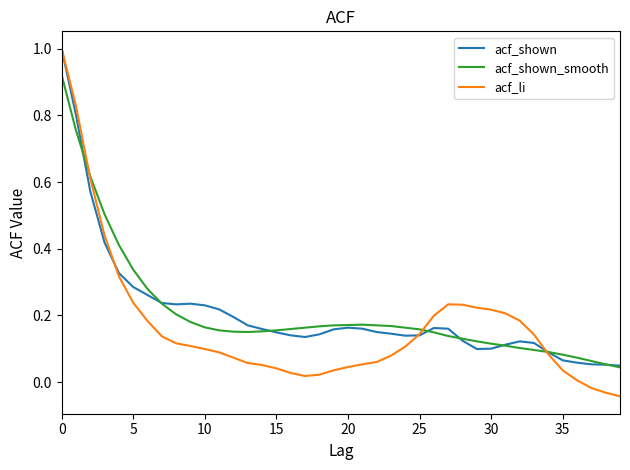

What is the maximum value shown in the chart?

1.0